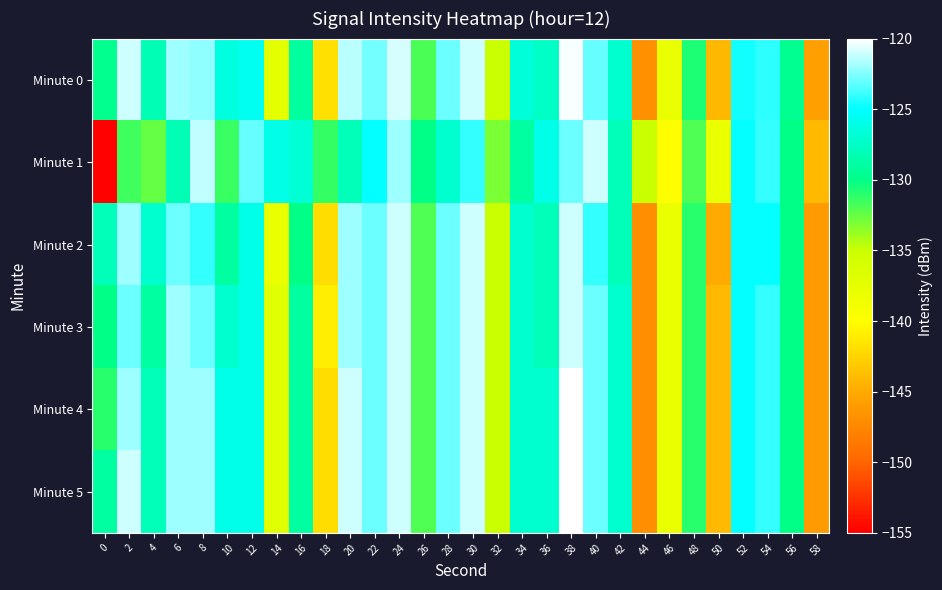

Between 14 and 30, which series saw the biggest shift?

Minute 2